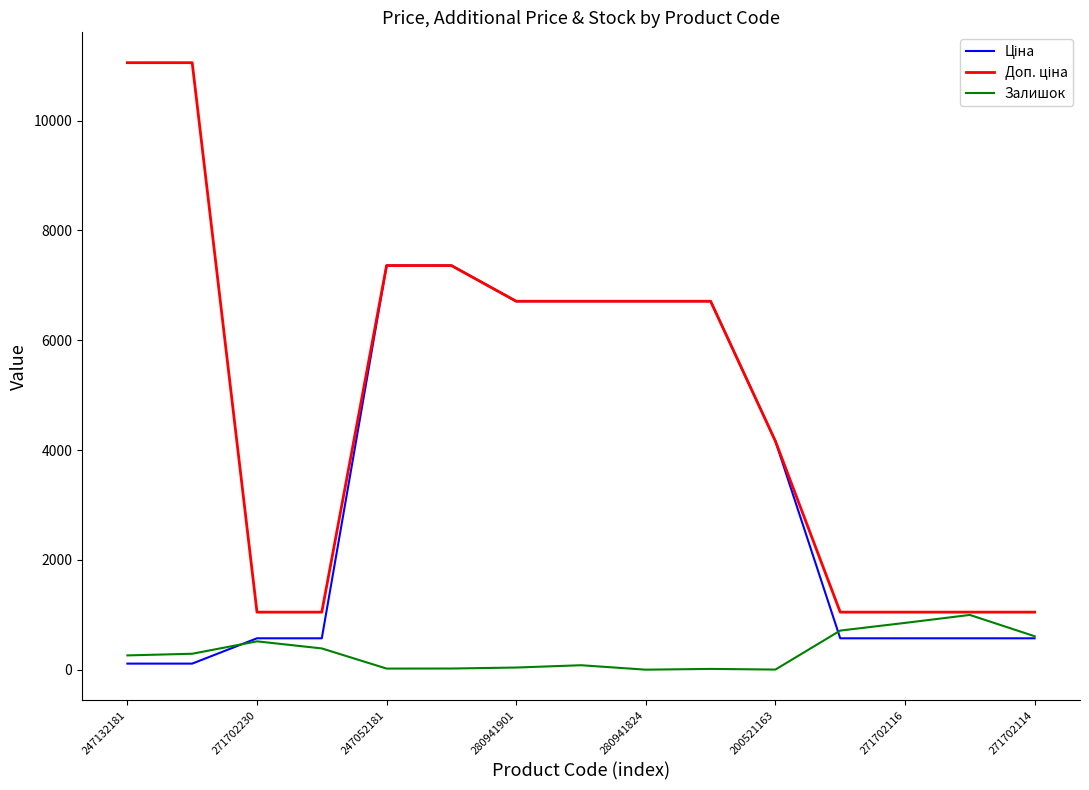

What is the greatest value displayed?

11055.0